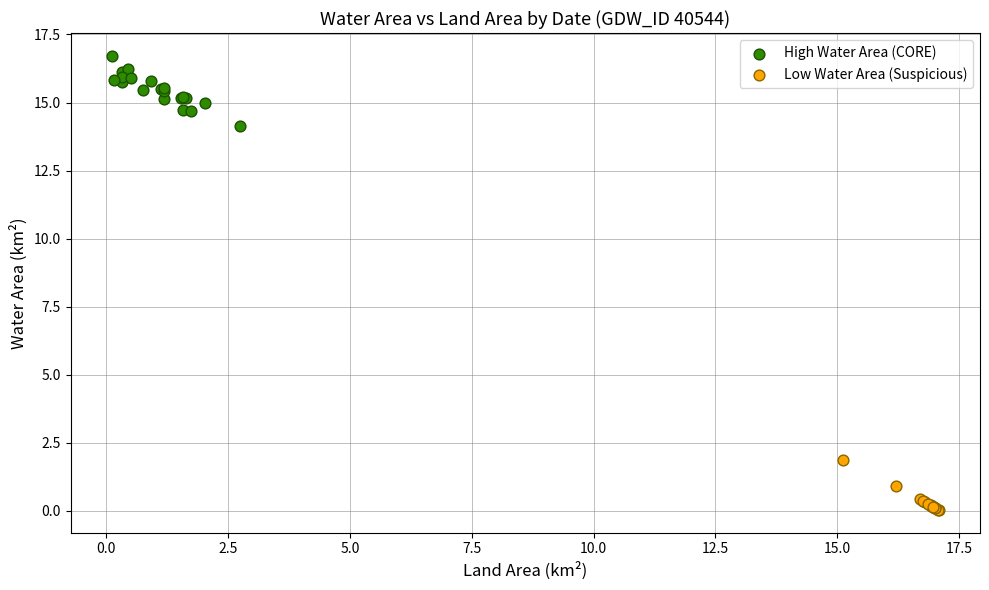

Which series has the widest spread of Y values?

High Water Area (CORE)